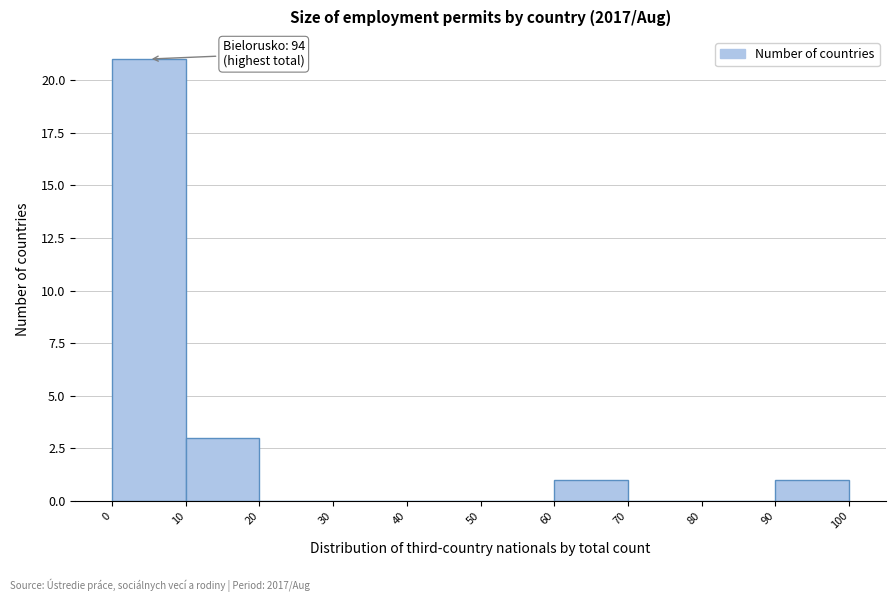

Over which range of the x-axis is the bar tallest?

0 to 10